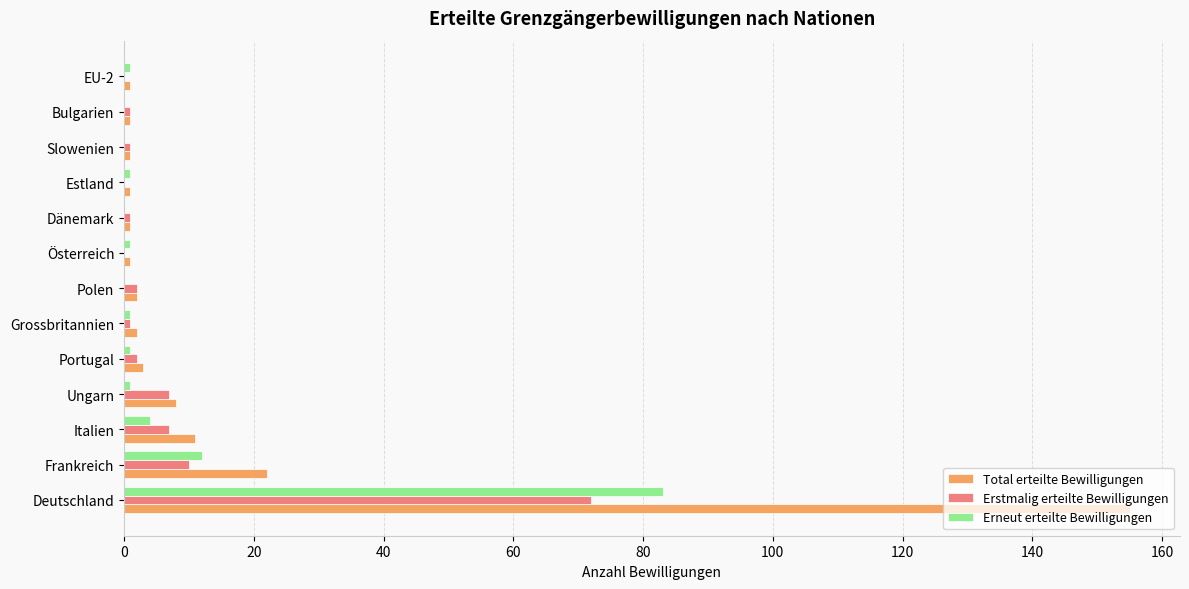

Which category has the highest value in the Erstmalig erteilte Bewilligungen series?

Deutschland